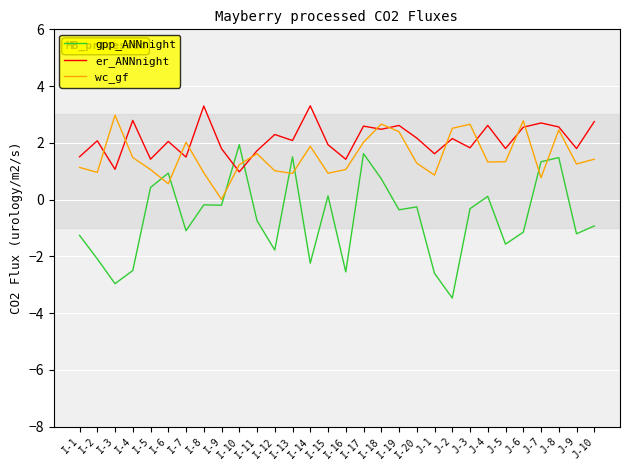

True or false: wc_gf has more than 1 interior local peaks.

True